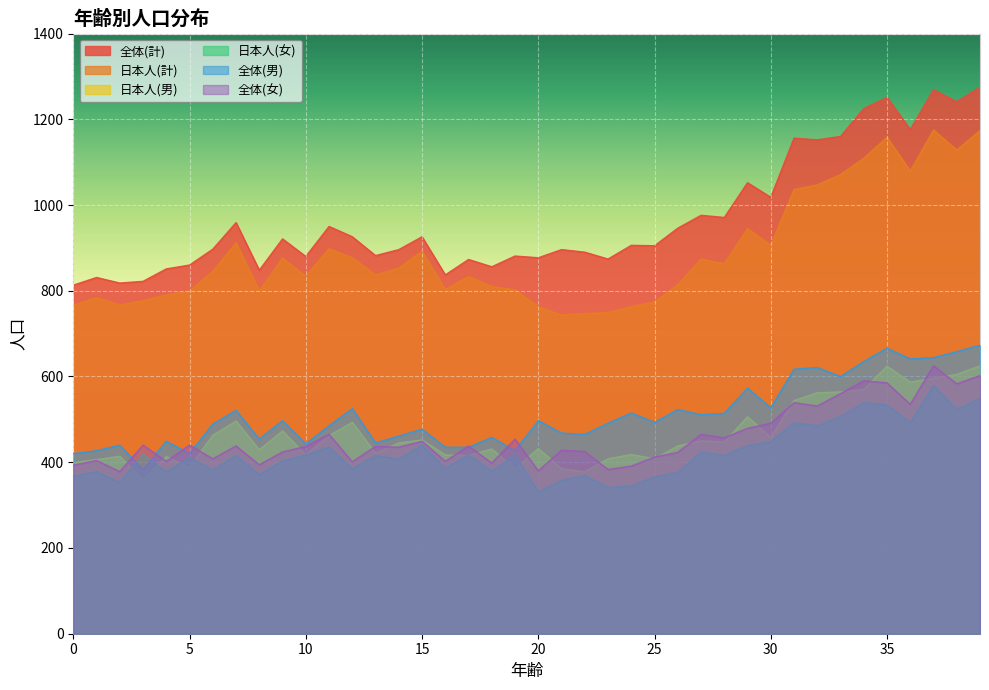

In 全体(女), how many points are higher than both neighbors (excluding endpoints)?

14